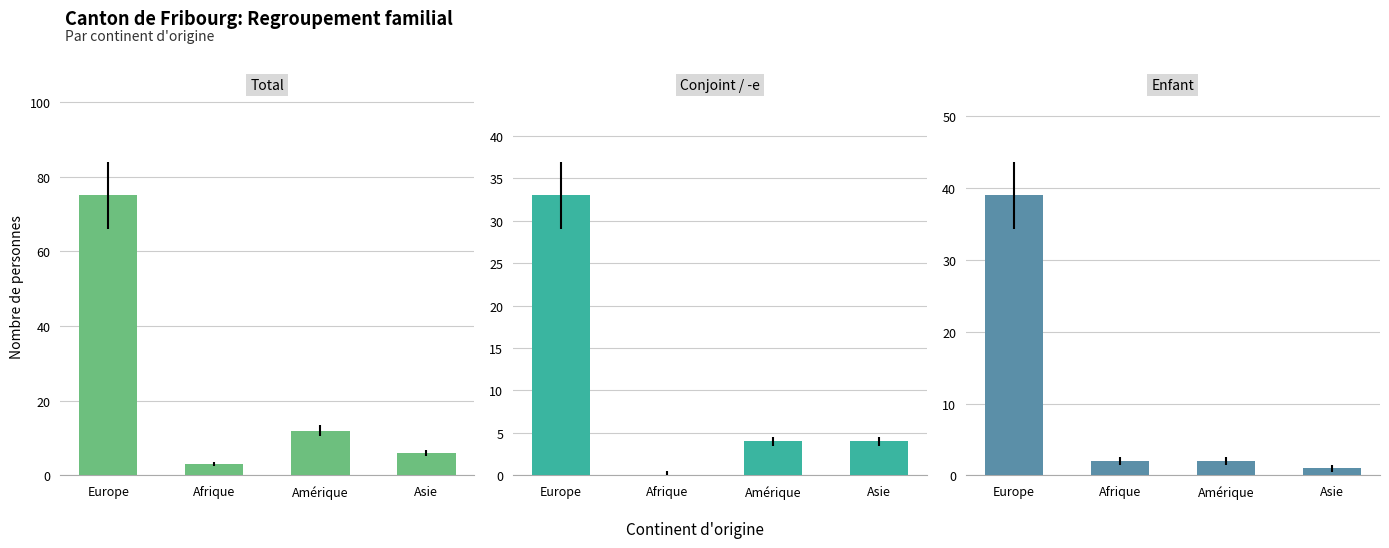

What is the approximate value of Total at Amérique, to the nearest 10?

10